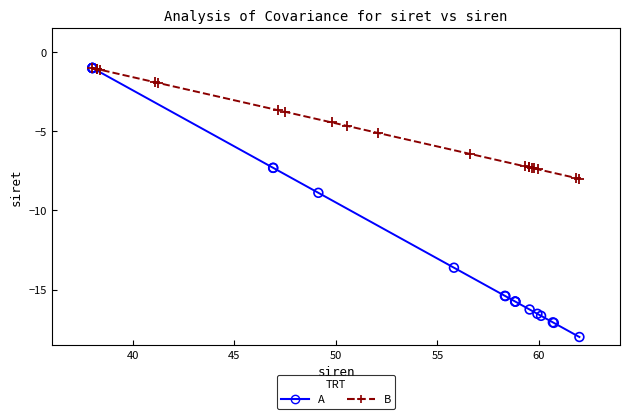

Which series has the widest spread of Y values?

A